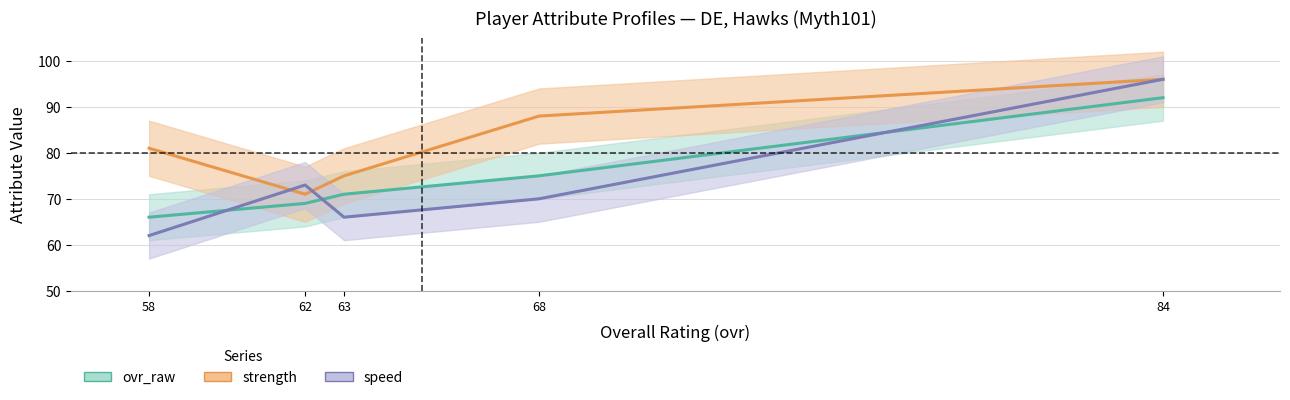

At which category is the sum across all series the highest?

84